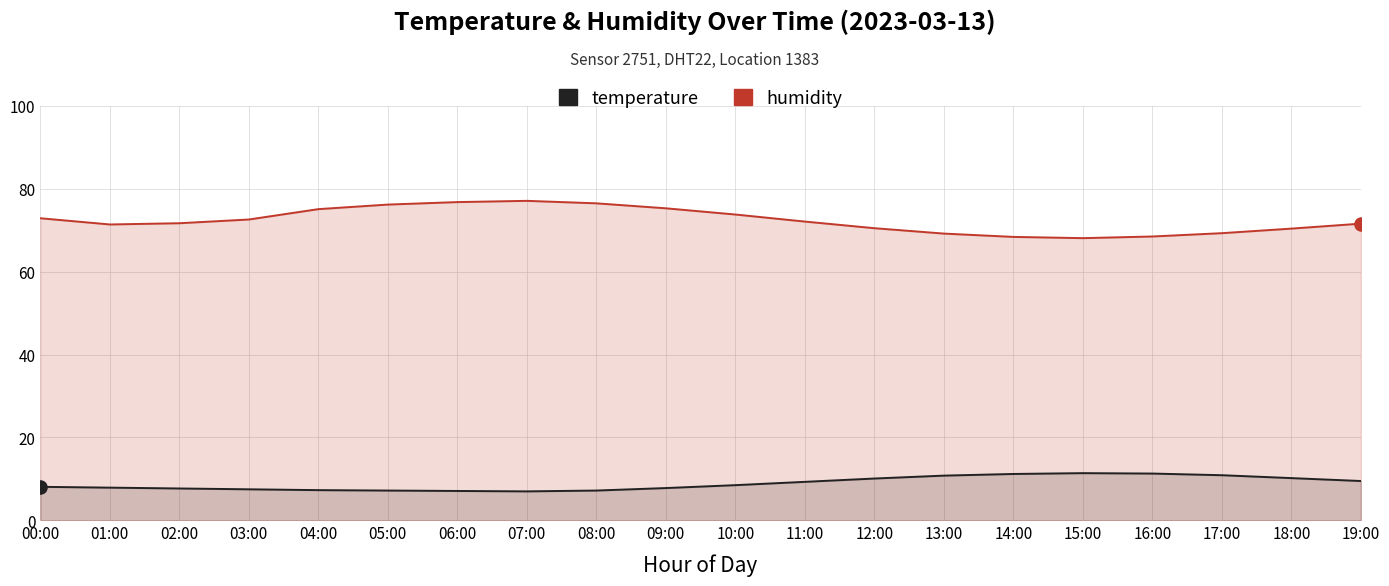

Which series has the largest Y range (max minus min)?

humidity